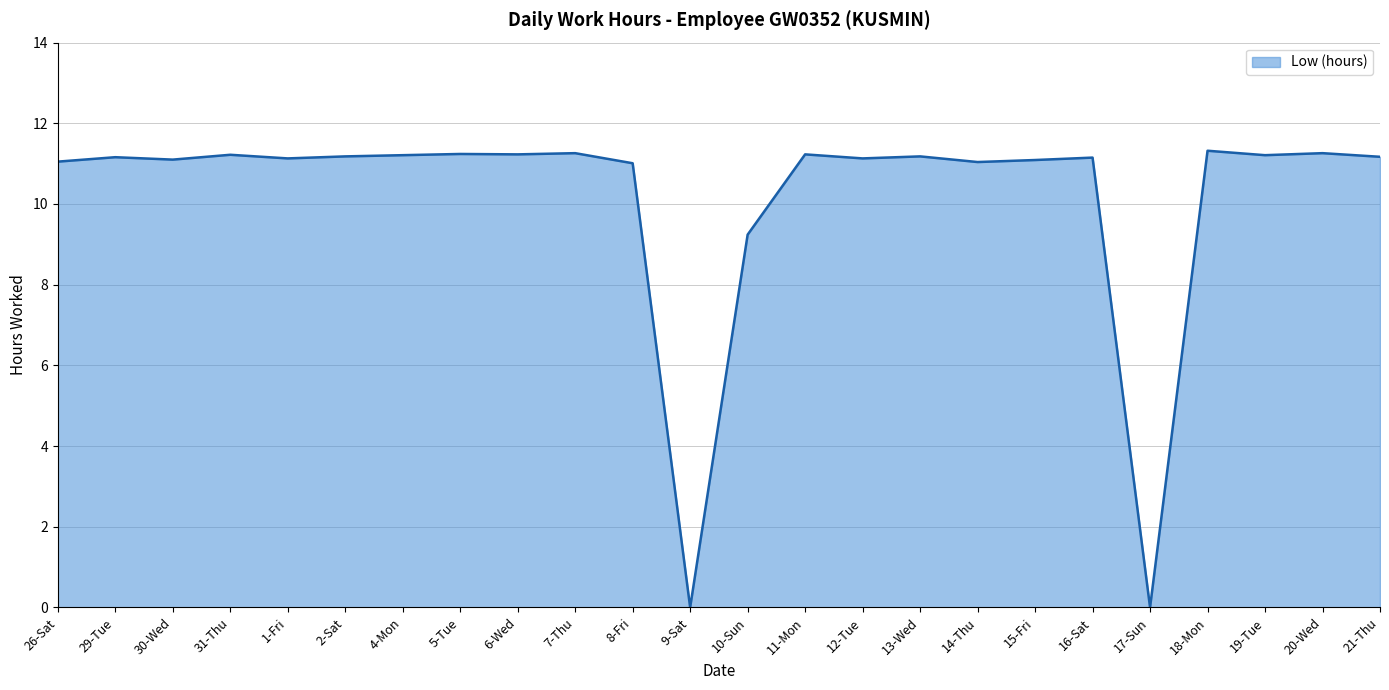

The chart shows a value of 11.3 at 18-Mon. True or false?

True